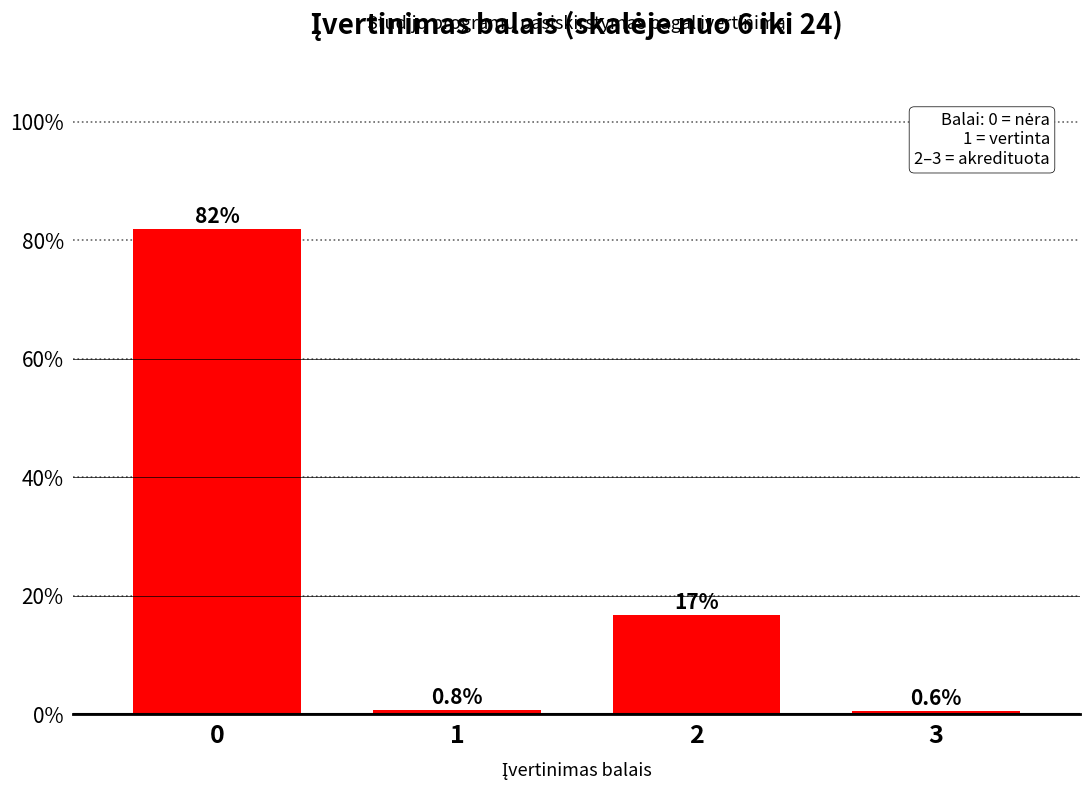

Reading right to left, transcribe all the data shown in this chart.

3=0.6	2=16.7	1=0.8	0=81.9